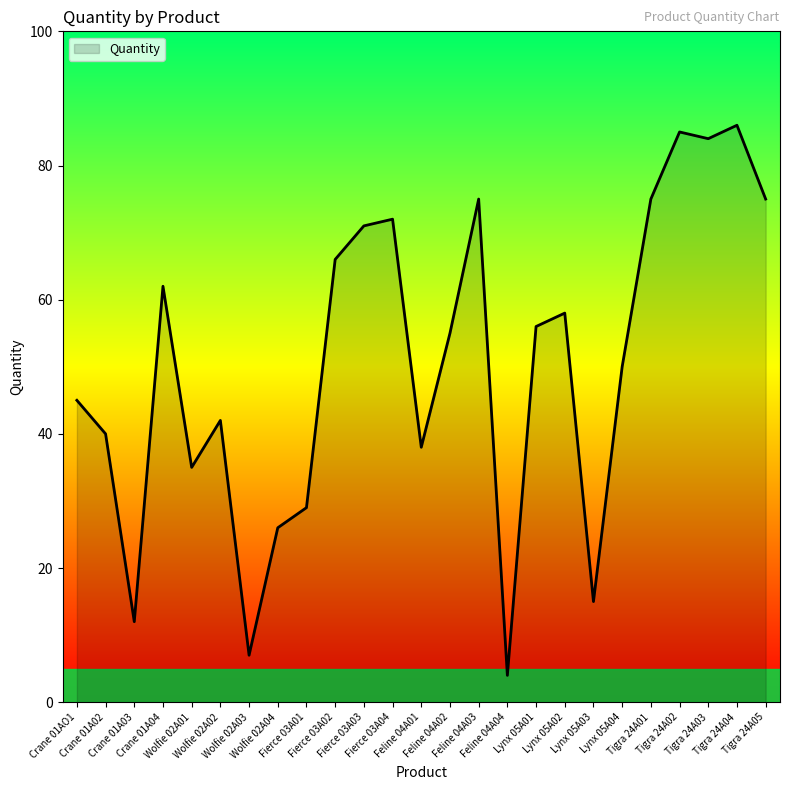

What is the difference between the maximum and minimum values?

82